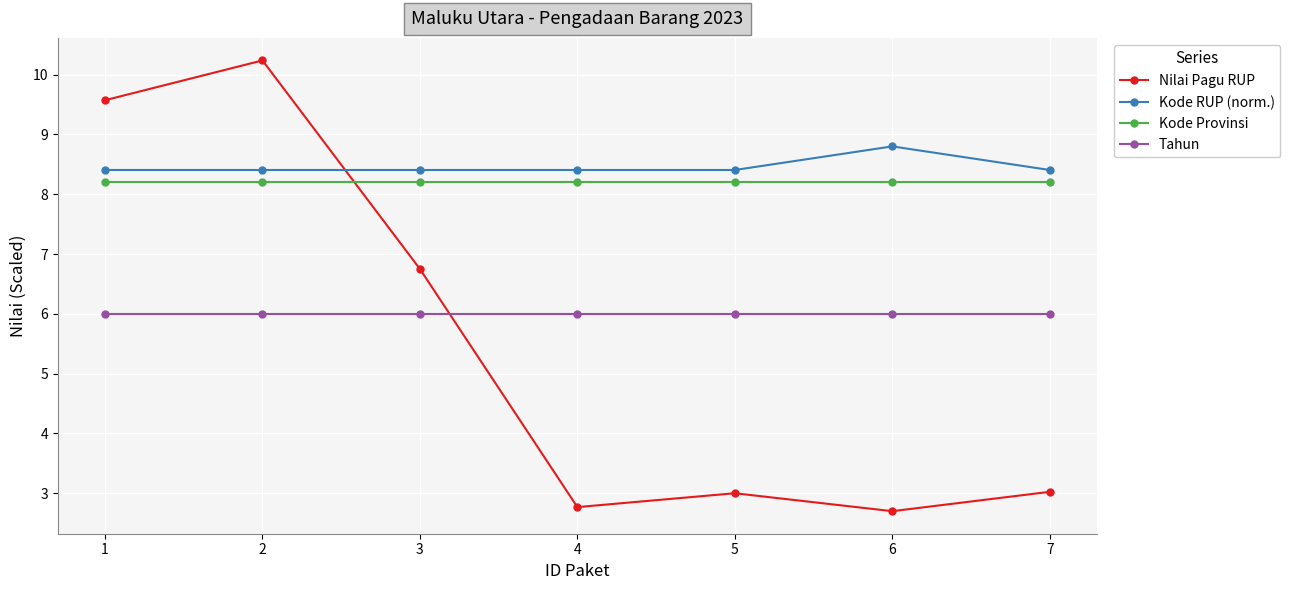

At which category does Nilai Pagu RUP reach its first local valley?

4